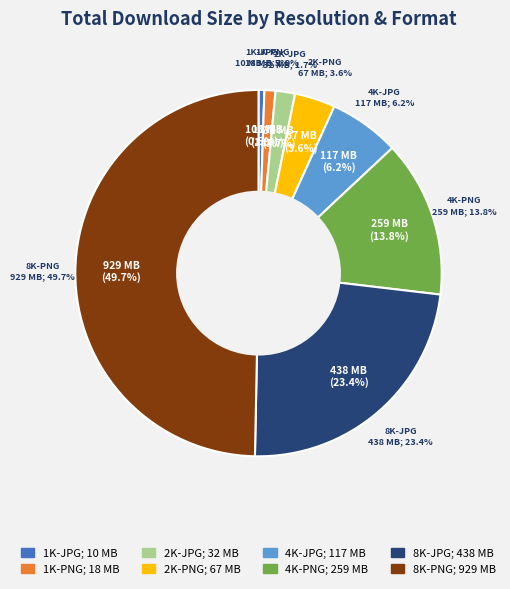

Rank the categories by value from highest to lowest.

8K-PNG, 8K-JPG, 4K-PNG, 4K-JPG, 2K-PNG, 2K-JPG, 1K-PNG, 1K-JPG